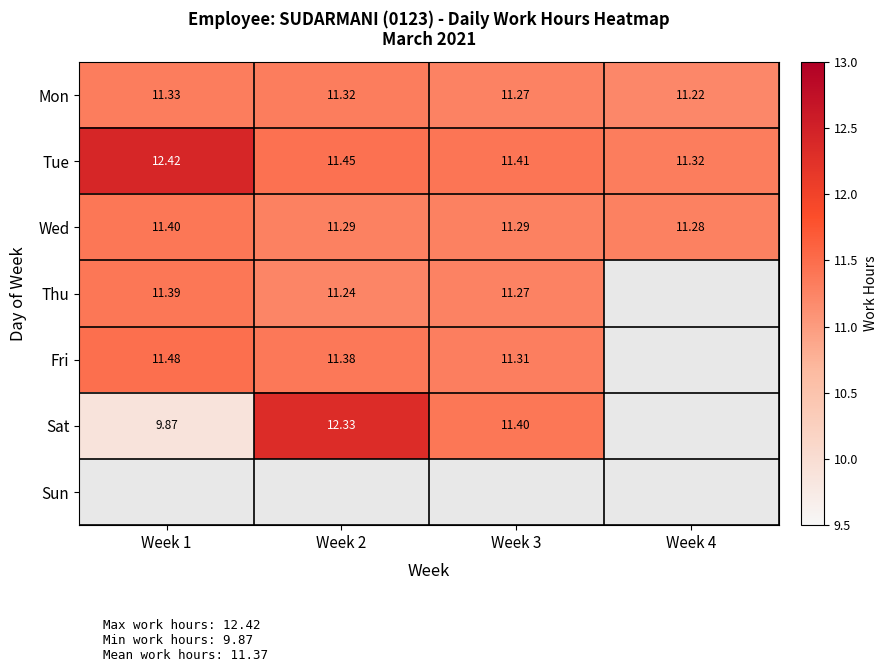

Between Week 2 and Week 1, which is larger?

Week 1